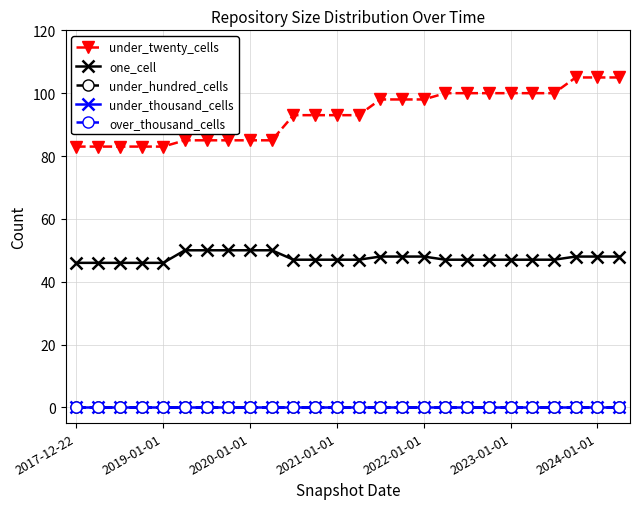

What is the difference between the maximum and minimum values in the under_twenty_cells series?

22